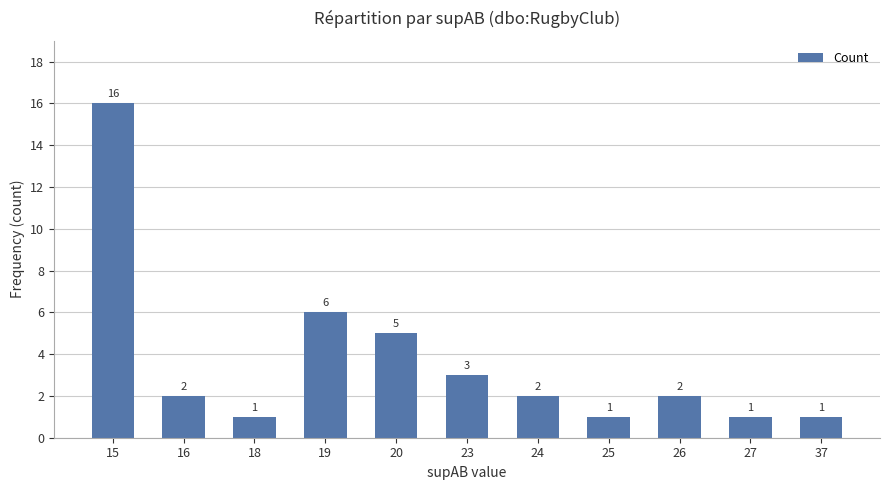

What is the difference between the maximum and second lowest values?

15